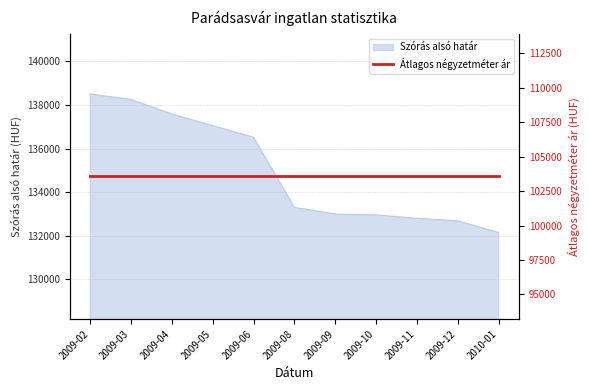

What is the value of the 1st point from the left?

138502